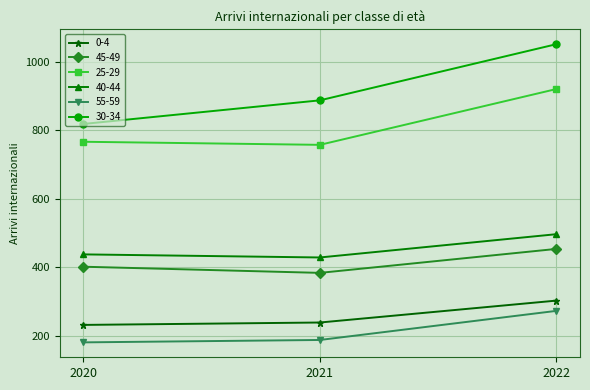

List the labels in order of 30-34 value, smallest first.

2020, 2021, 2022